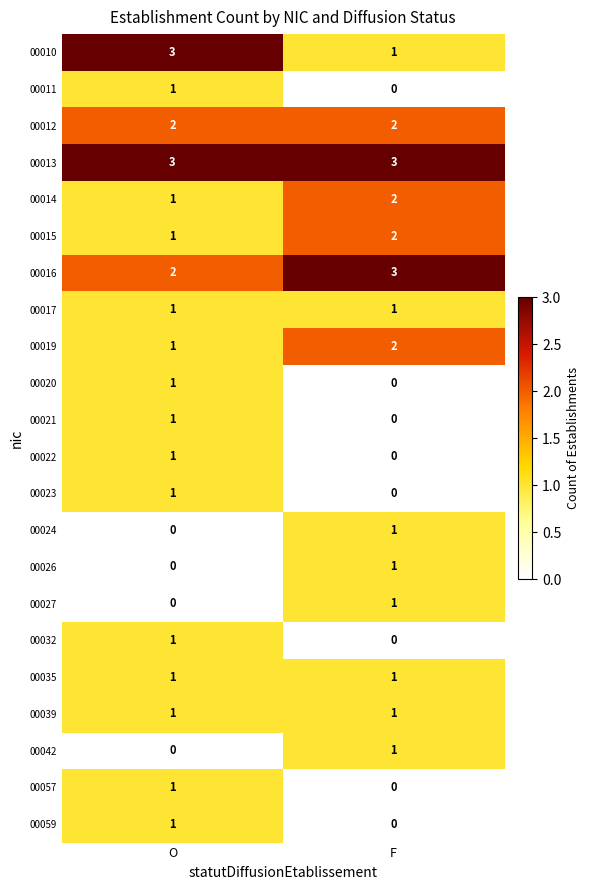

Count the number of data series in this chart.

22